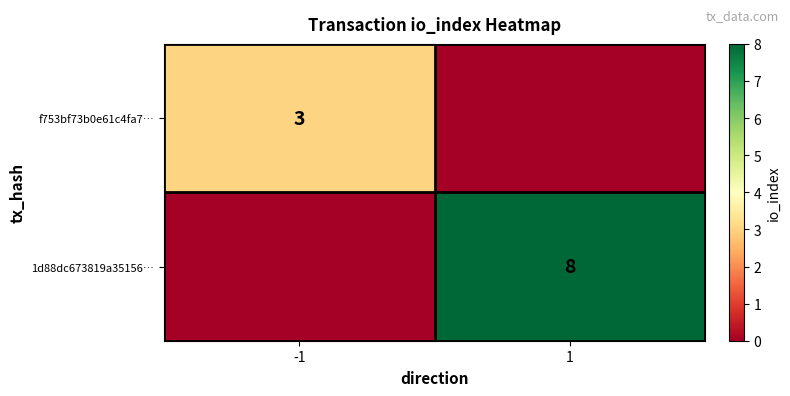

The 1d88dc673819a35156… series shows 2 at 1. True or false?

False